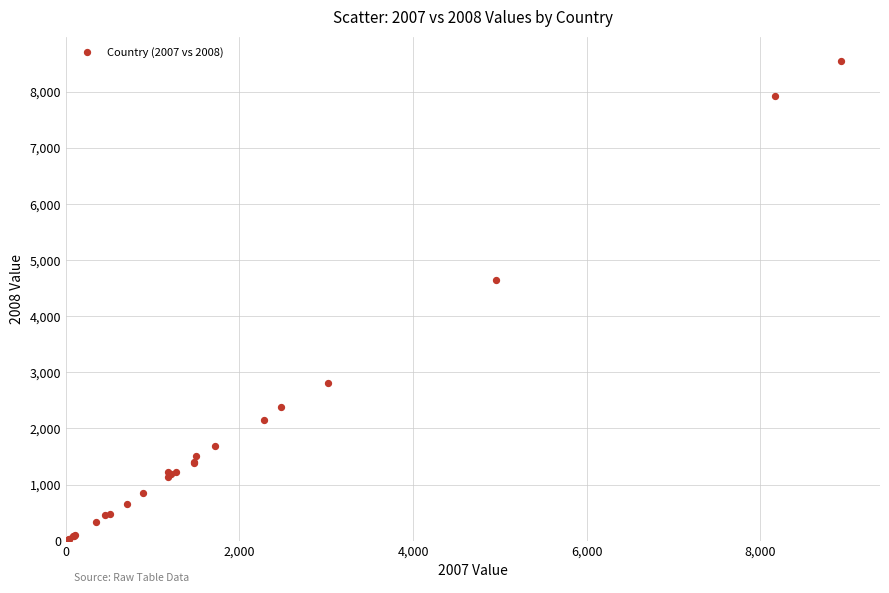

What Y value in the scatter plot is closest to 4276?

4636